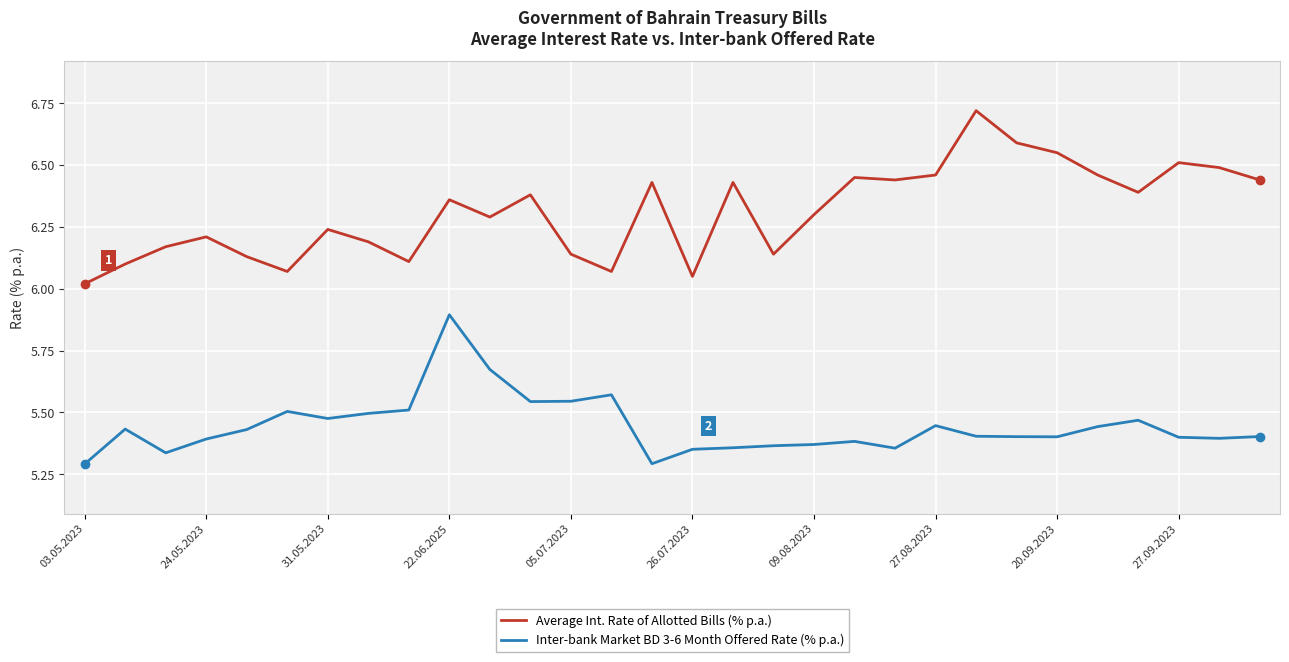

What is the difference between the maximum and minimum values in the Inter-bank Market BD 3-6 Month Offered Rate (% p.a.) series?

0.6